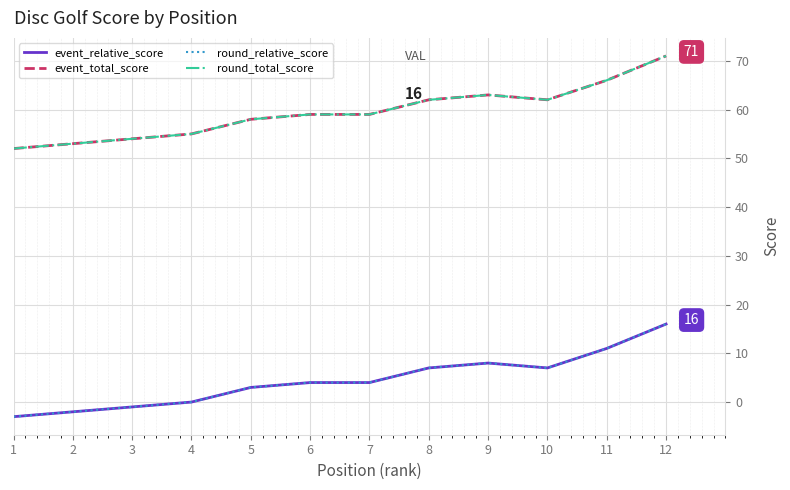

Reading right to left, list all the values displayed in this chart.

event_relative_score: 16	11	7	8	7	4	4	3	0	-1	-2	-3
event_total_score: 71	66	62	63	62	59	59	58	55	54	53	52
round_relative_score: 16	11	7	8	7	4	4	3	0	-1	-2	-3
round_total_score: 71	66	62	63	62	59	59	58	55	54	53	52